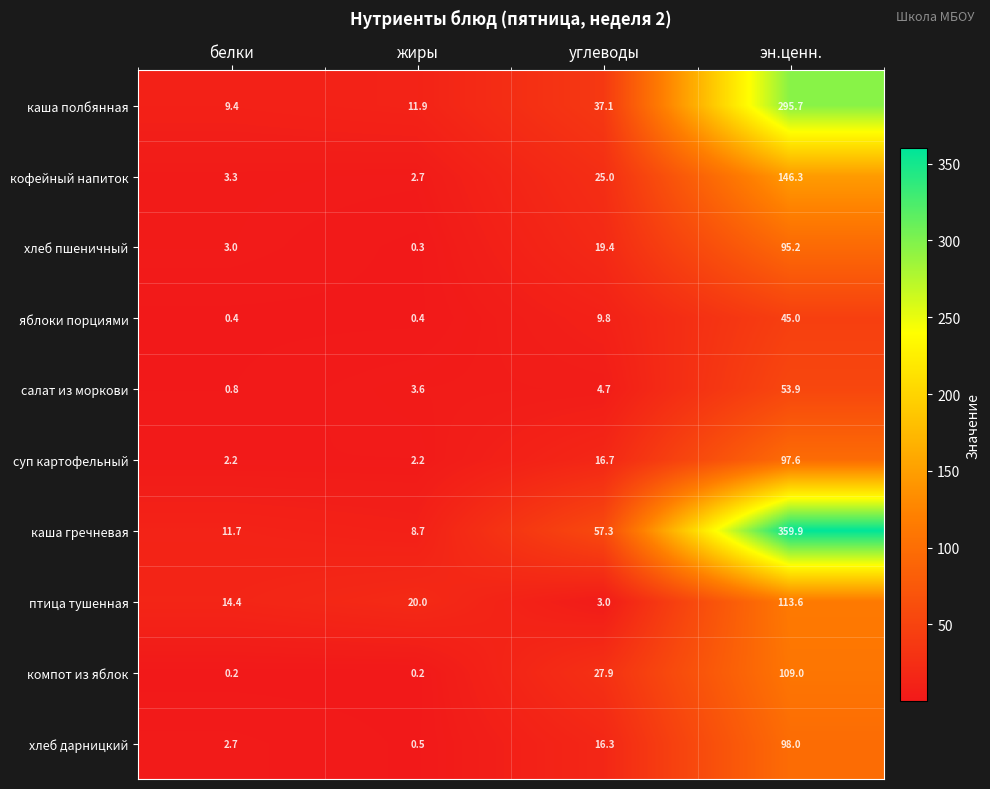

The кофейный напиток series shows 2.0 at белки. True or false?

False